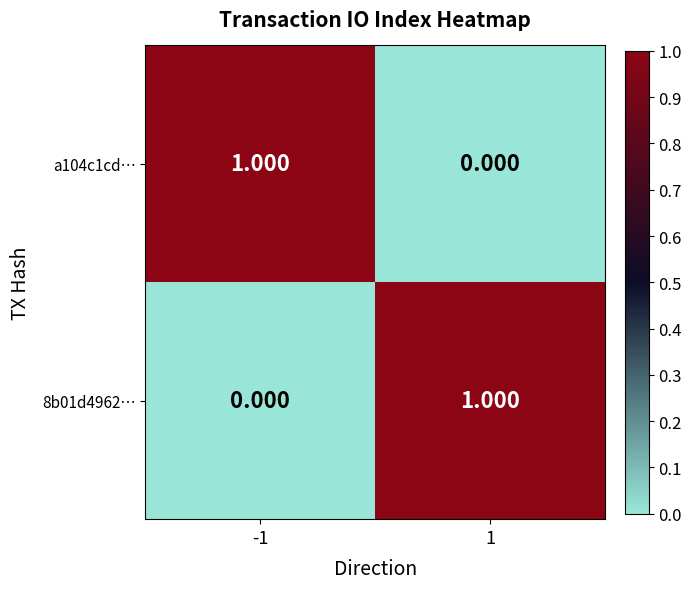

Rank the series at 1 from highest to lowest value.

8b01d4962…, a104c1cd…